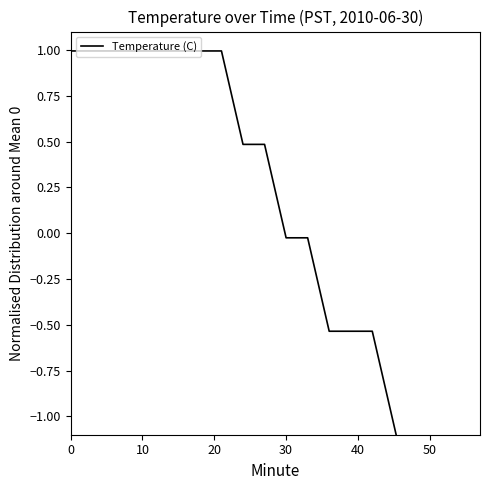

Reading right to left, extract all data points from this chart.

-1.6	-1.6	-1.6	-1.6	-1.0	-0.5	-0.5	-0.5	-0.0	-0.0	0.5	0.5	1.0	1.0	1.0	1.0	1.0	1.0	1.0	1.0